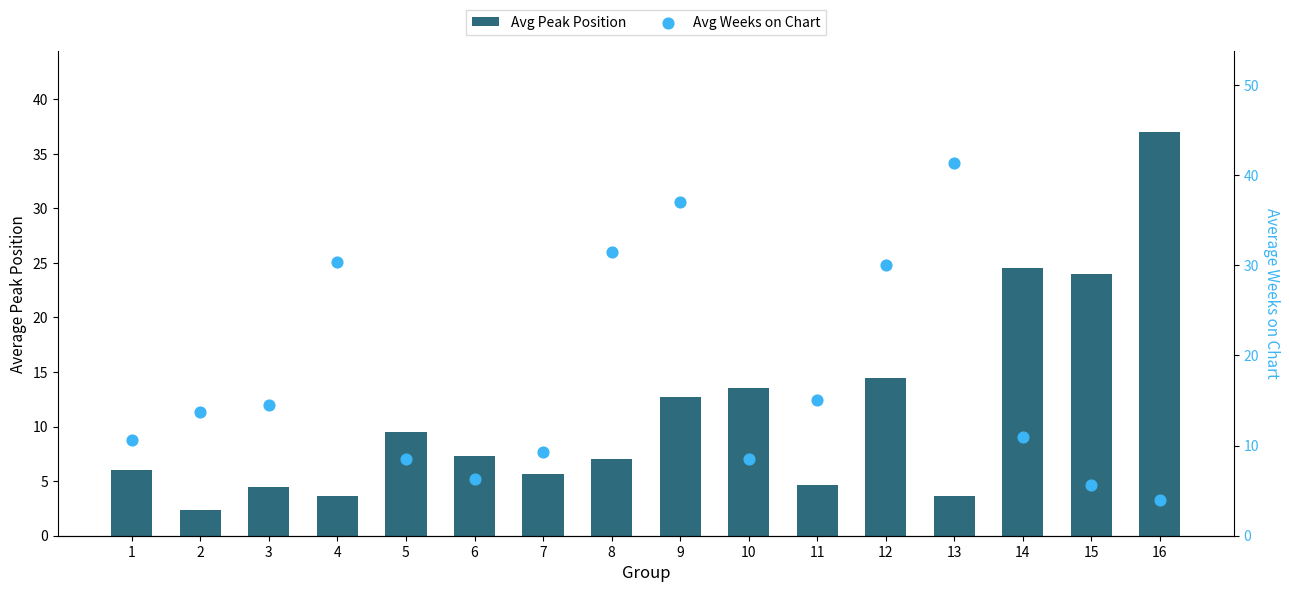

What is the total value across all series at 16?

41.0